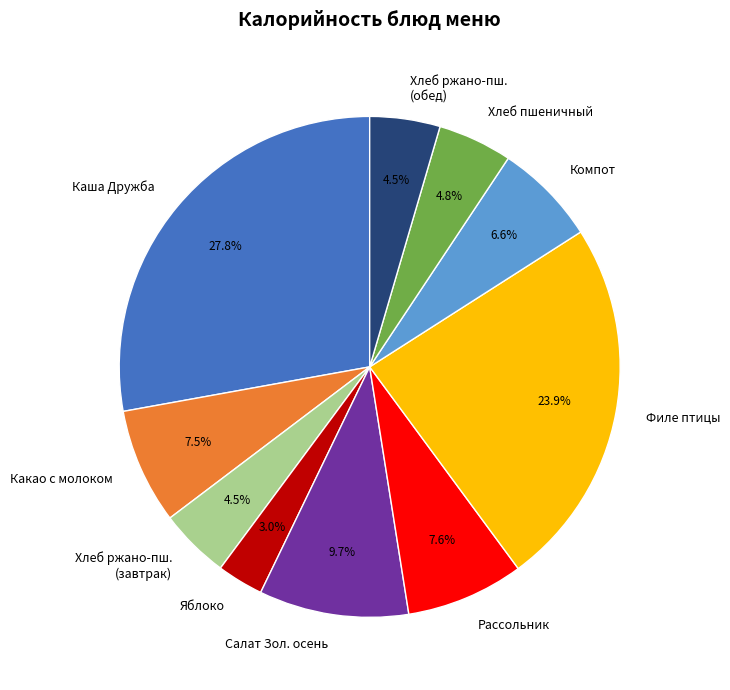

How many slices are in this pie chart?

10